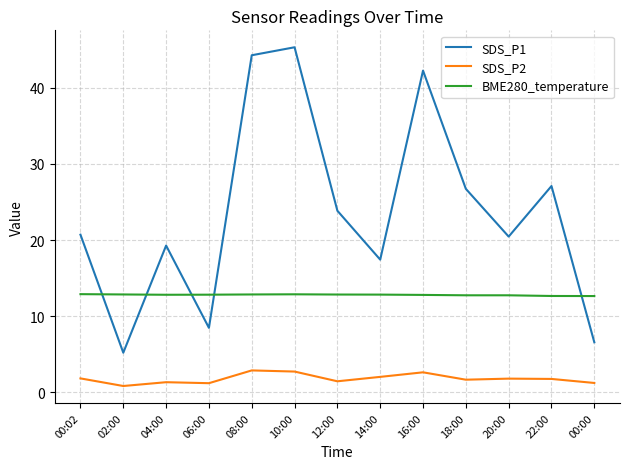

What are all the series names shown in the legend?

SDS_P1, SDS_P2, BME280_temperature